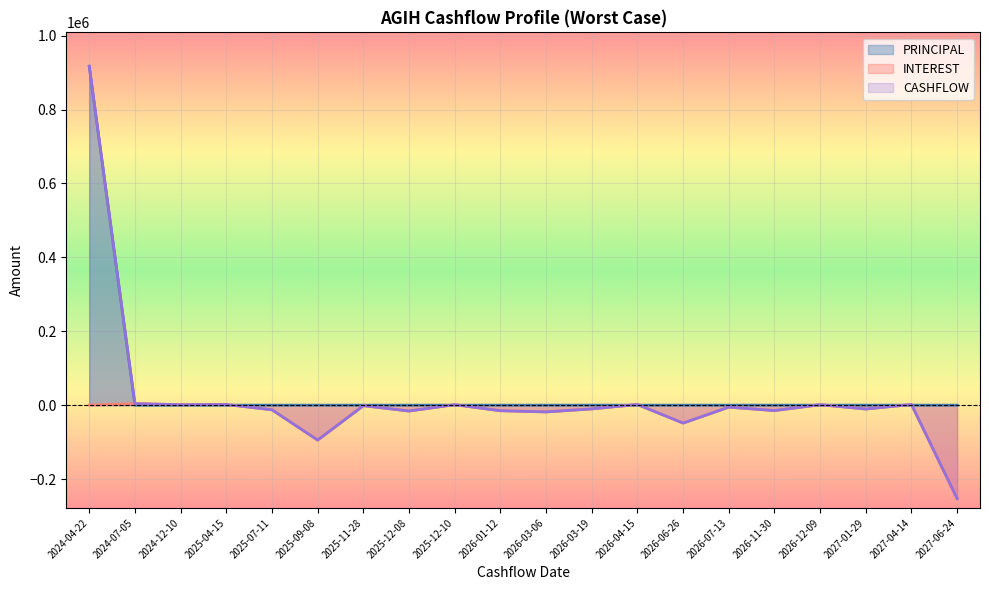

Which series has the largest total across all categories?

PRINCIPAL